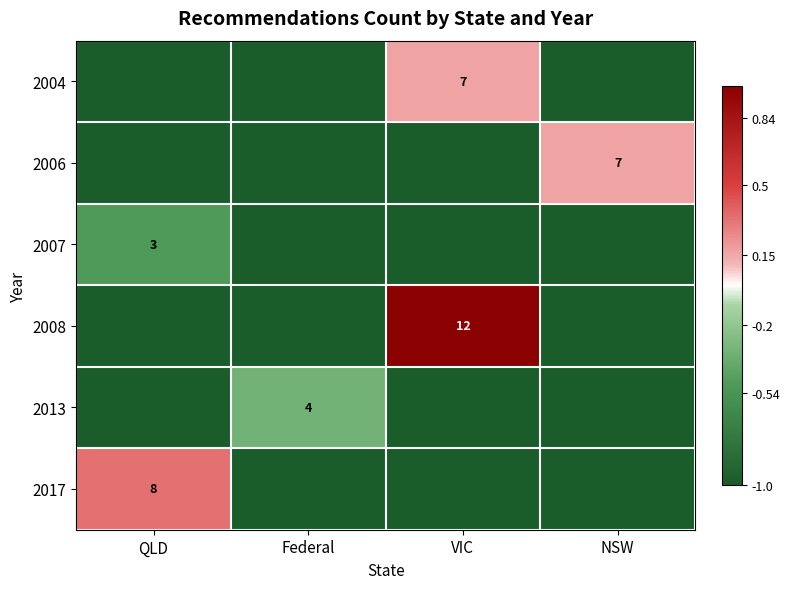

The 2007 series shows 1 at QLD. True or false?

False